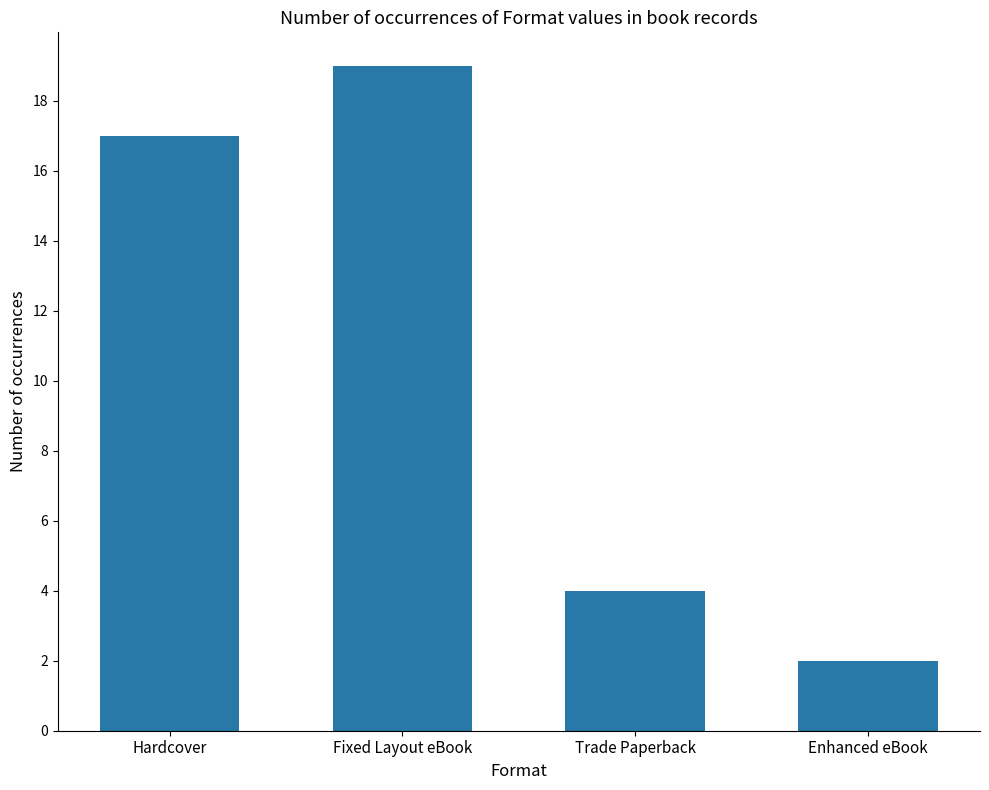

What is the sum of all values?

42